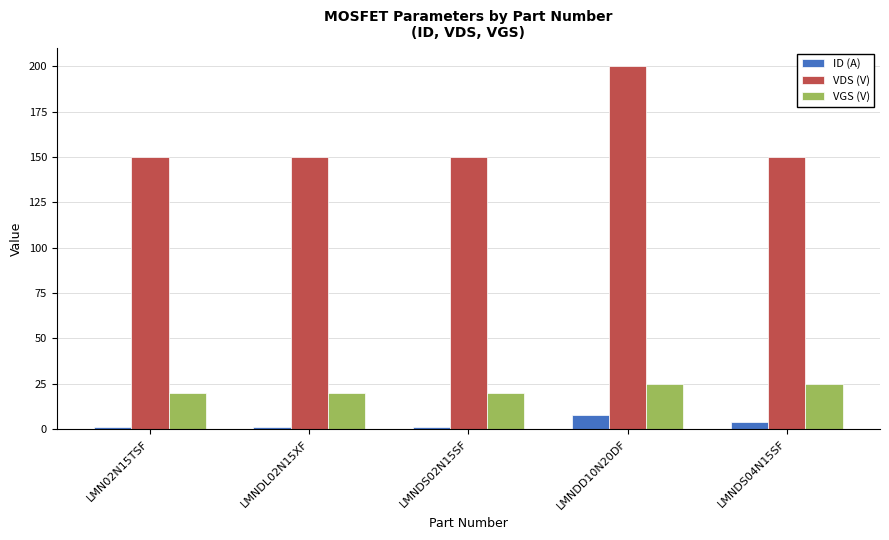

True or false: VGS (V) has a value of 28.0 at LMN02N15TSF.

False